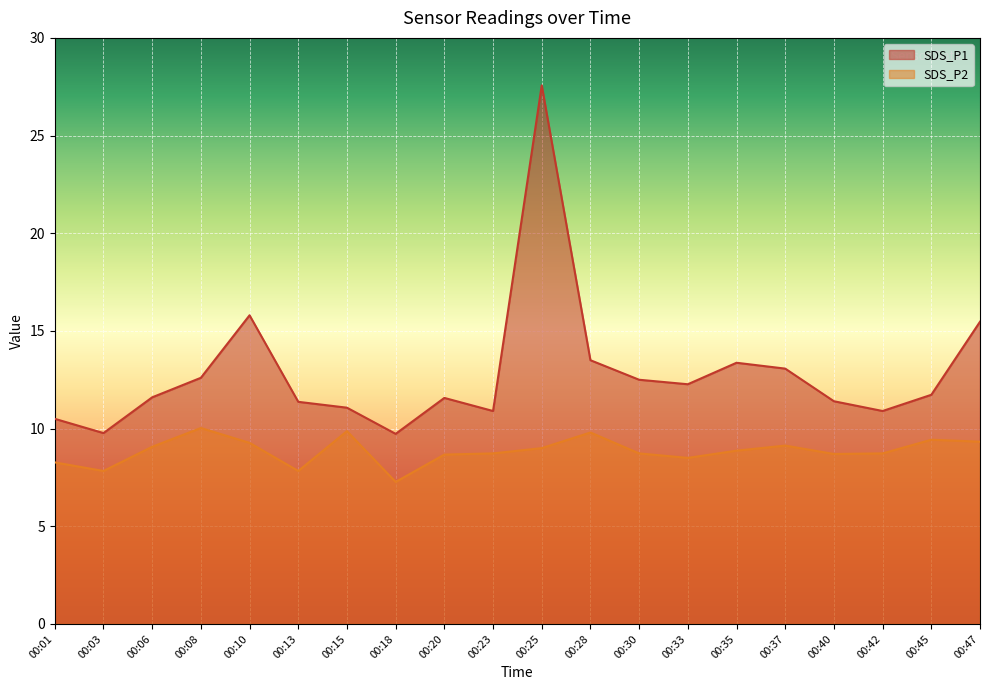

What is the sum of the SDS_P1 values at 00:35 and 00:25?

40.9